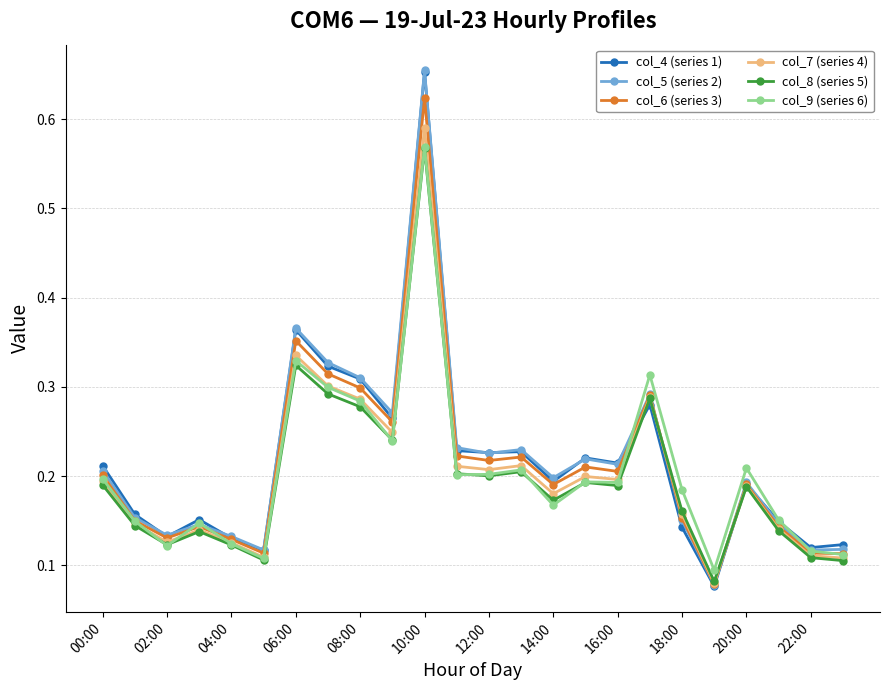

True or false: col_9 (series 6) has more than 1 interior local peaks.

True